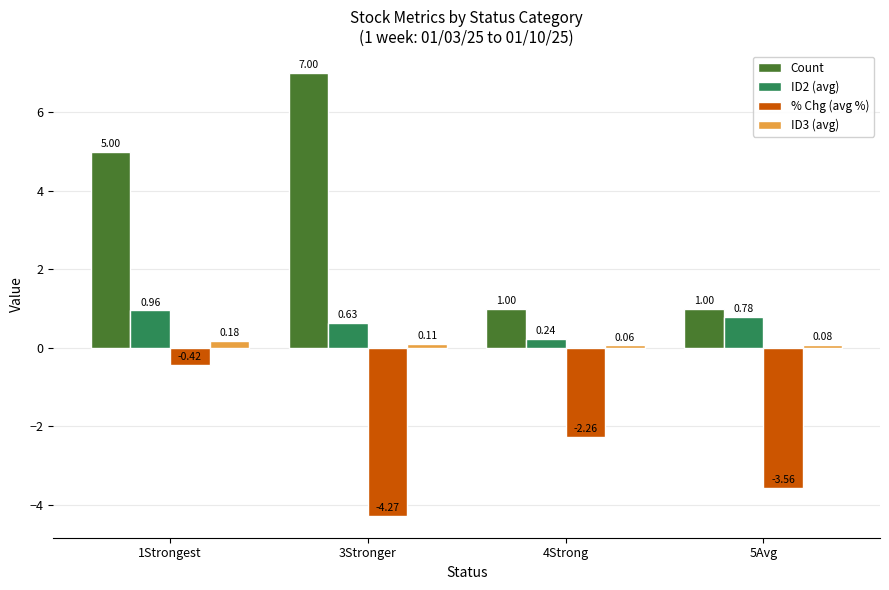

What is the total value across all series at 5Avg?

-1.7